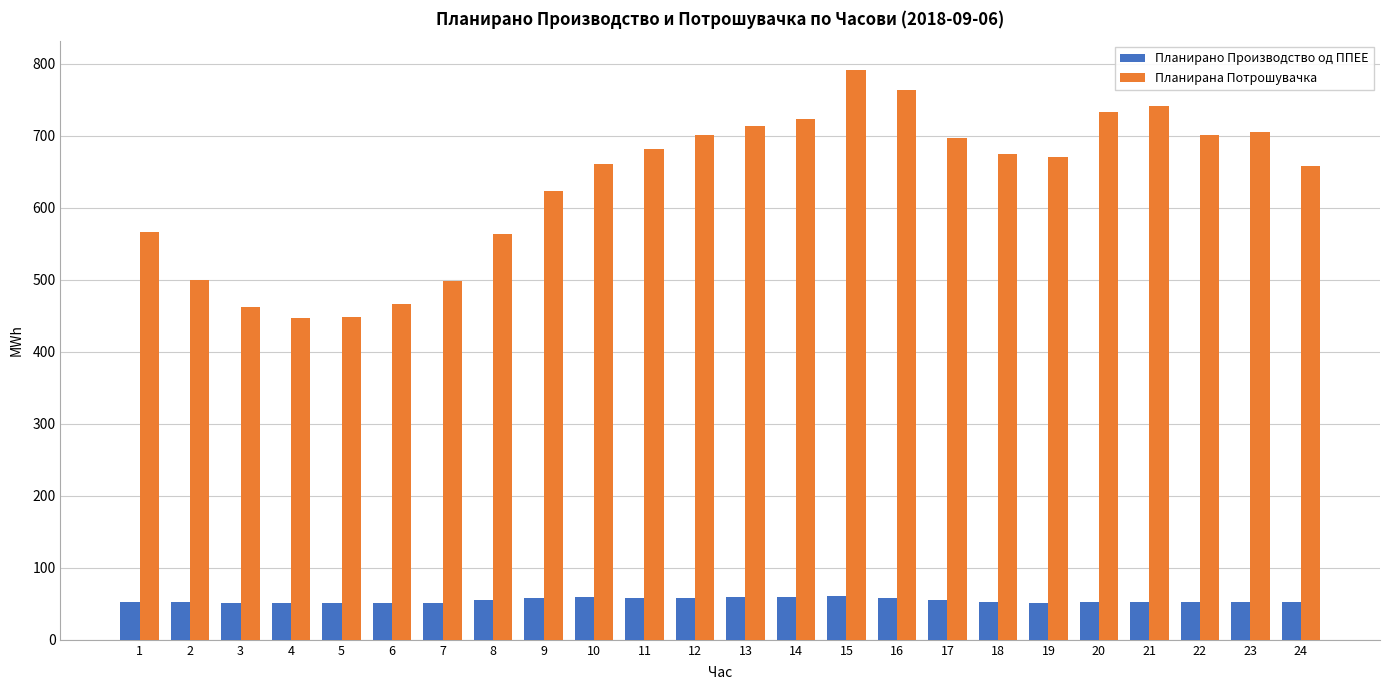

Which category has the highest value in the Планирана Потрошувачка series?

15